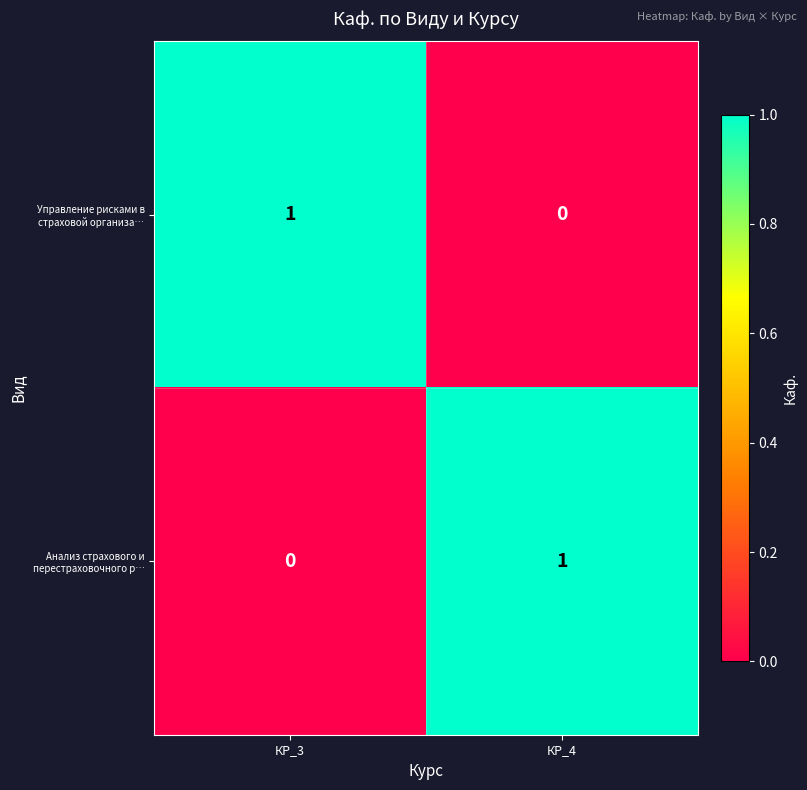

How many values in Управление рисками в страховой организа… are above zero?

1